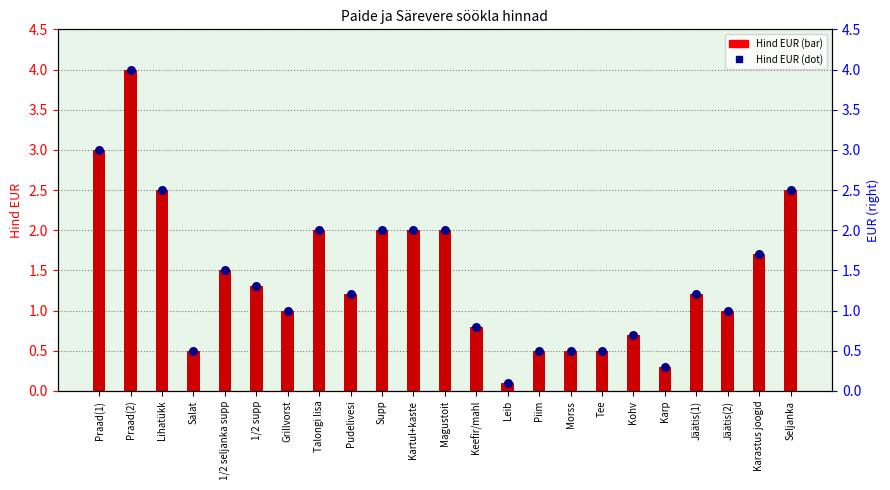

Which series has the largest total across all categories?

Hind EUR